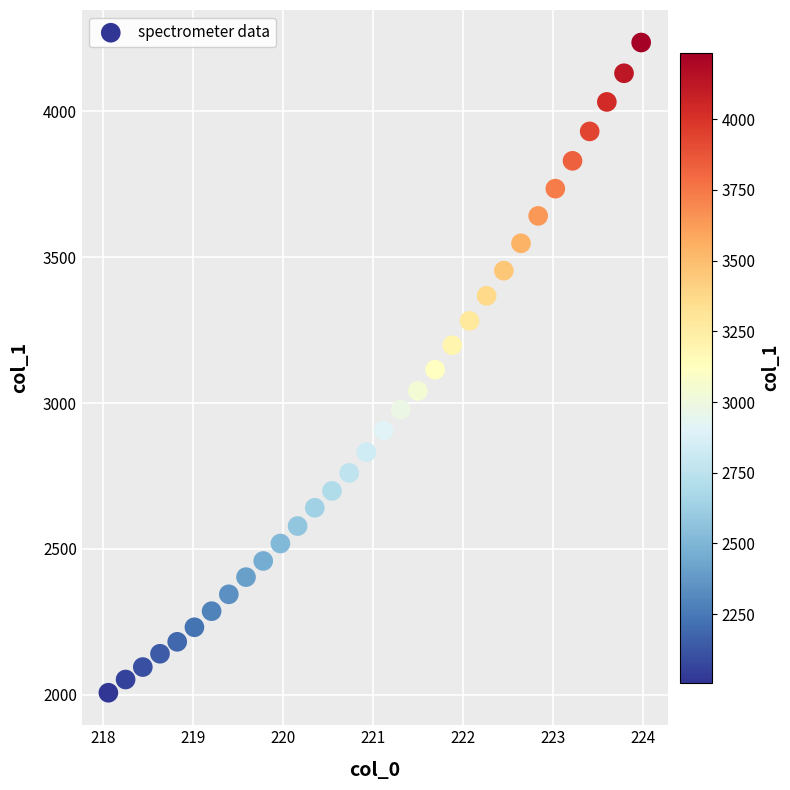

What is the range of Y values (max minus min)?

2229.1